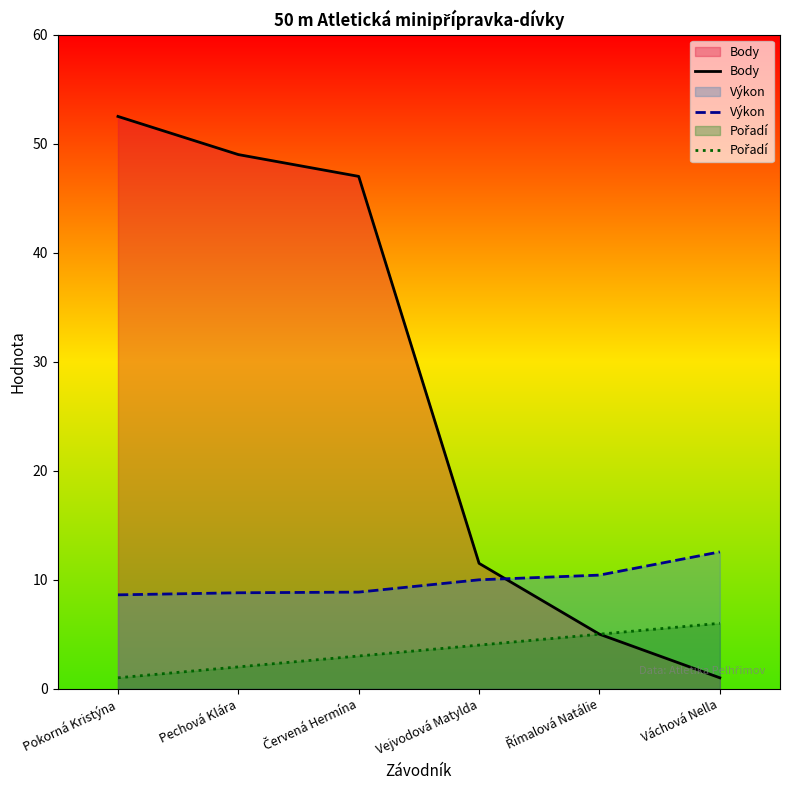

How many data points in Body are less than 47?

3